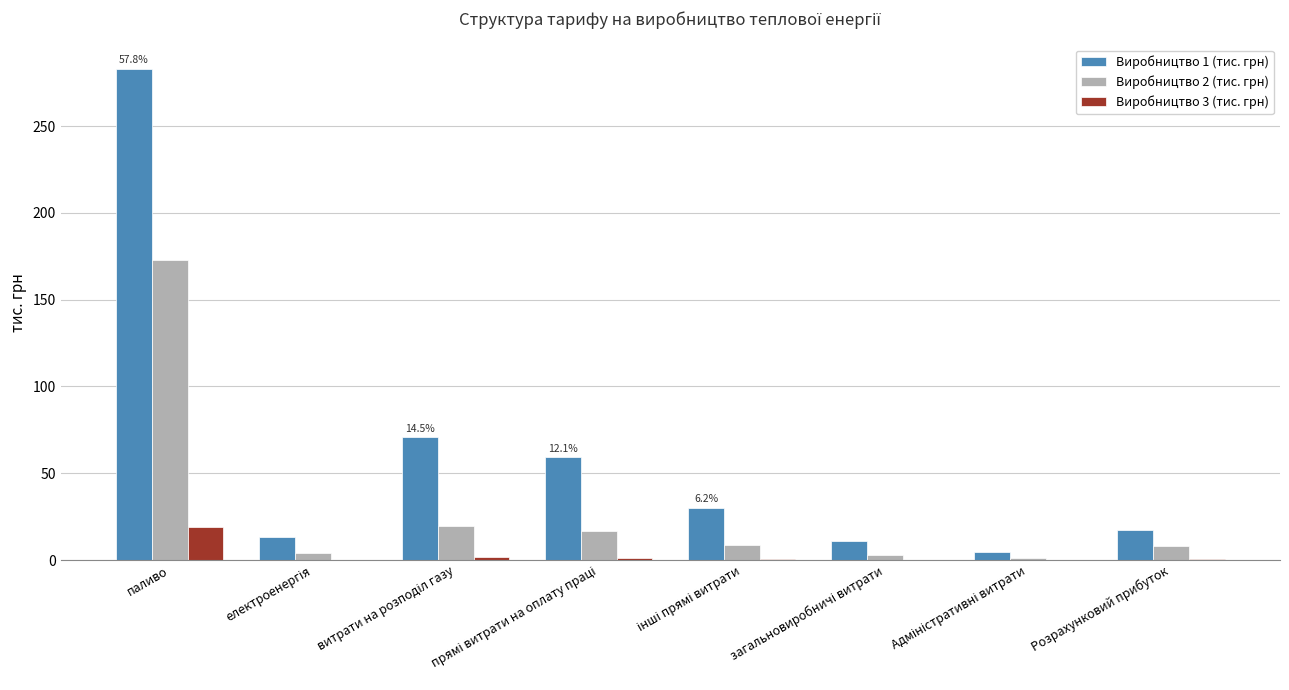

Which series has the largest total across all categories?

Виробництво 1 (тис. грн)